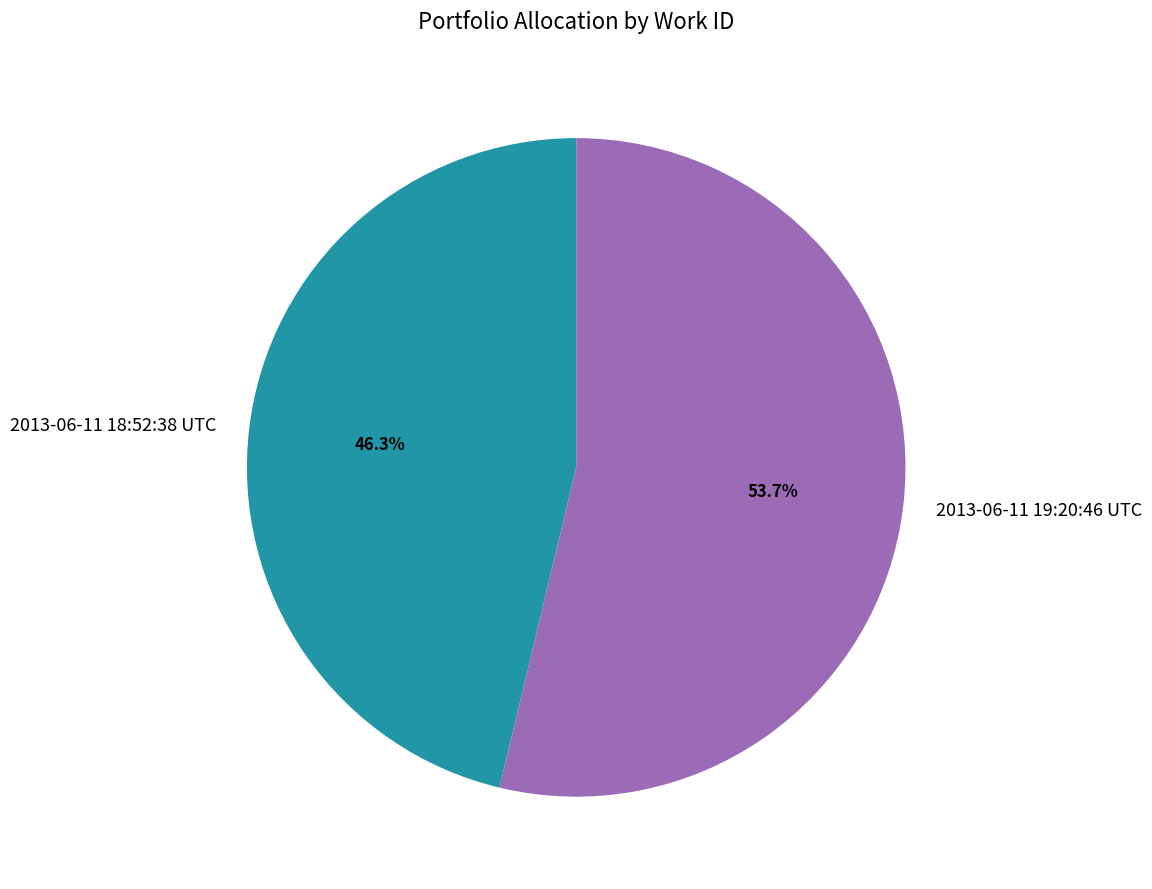

Do 2013-06-11 19:20:46 UTC and 2013-06-11 18:52:38 UTC together represent more than half of the pie?

Yes